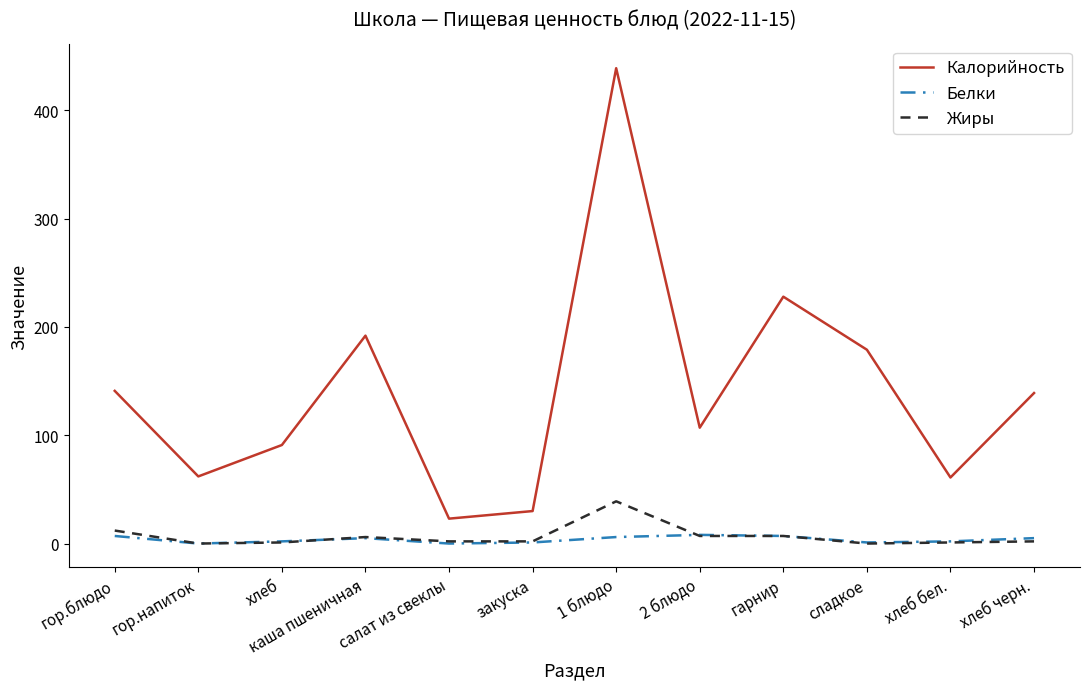

True or false: Жиры and Калорийность intersect in this chart.

False